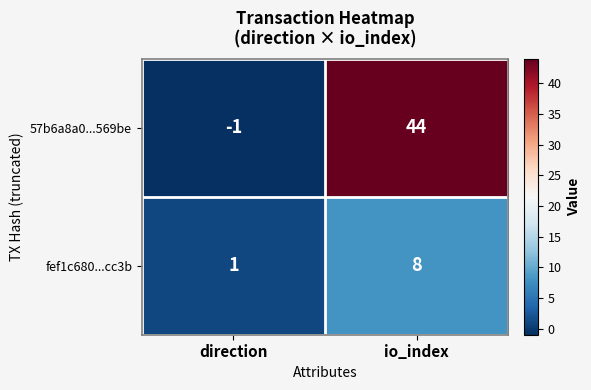

Reading left to right, extract all data points from this chart.

57b6a8a0...569be: direction=-1	io_index=44
fef1c680...cc3b: direction=1	io_index=8